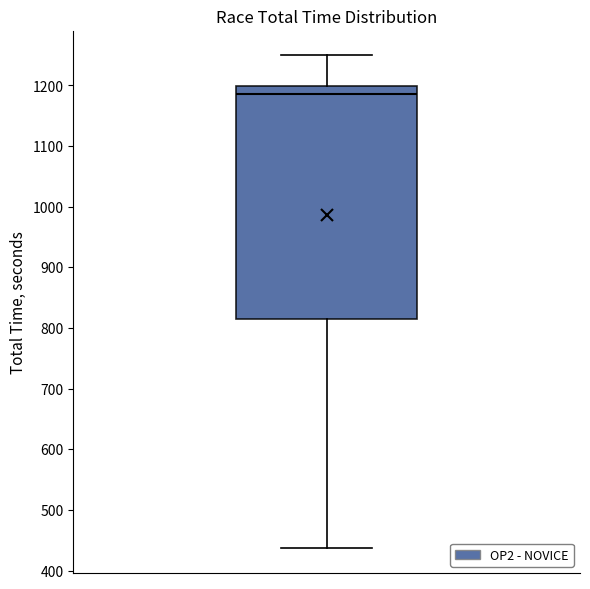

Where does the lower whisker of the box end on the y-axis? The values are not printed on the chart, so give them approximately, as read against the axis.

440